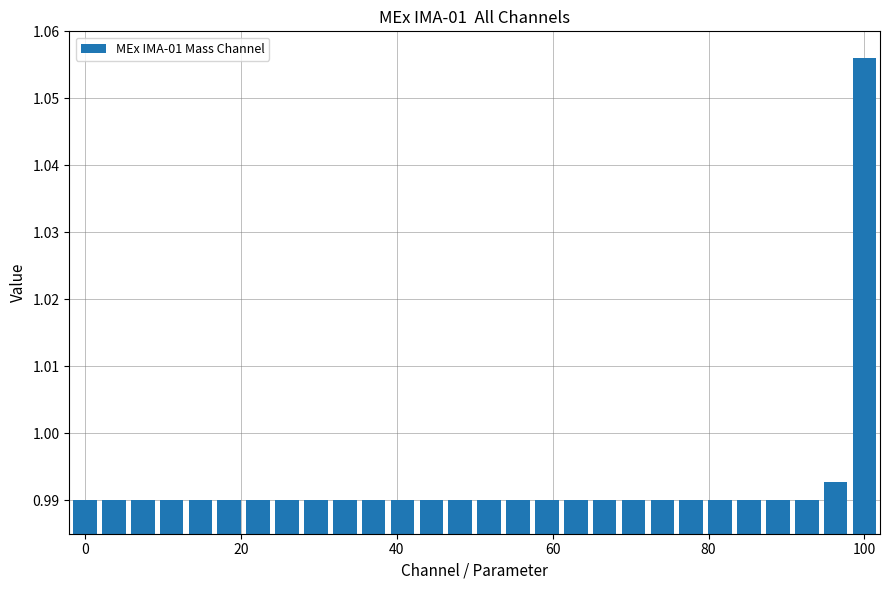

What is the sum of all values?

27.8